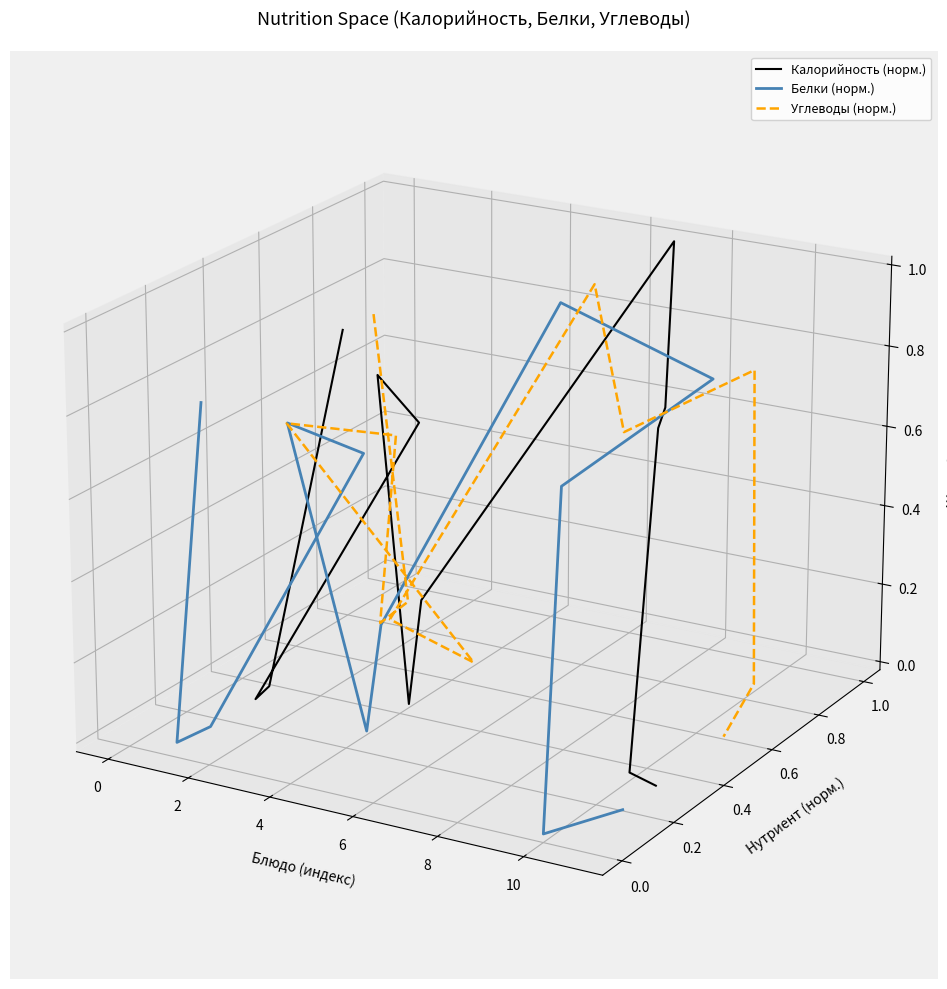

How many lines are shown in the chart?

3